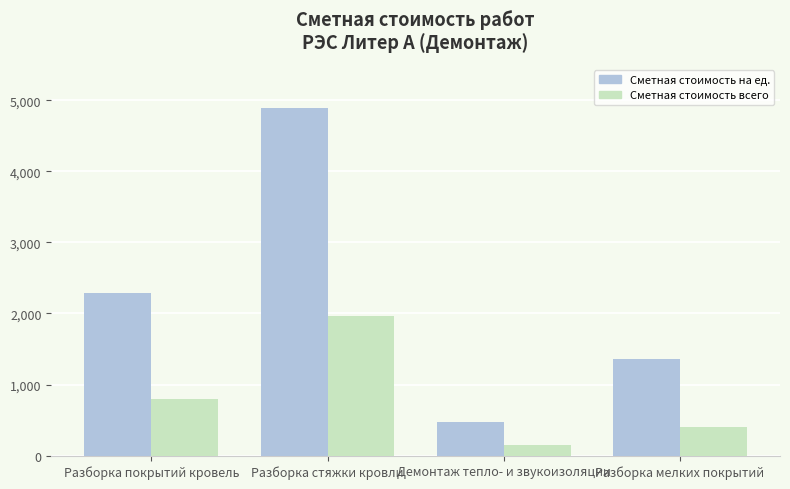

Where does the Сметная стоимость на ед. series first go above 2289?

Разборка покрытий кровель